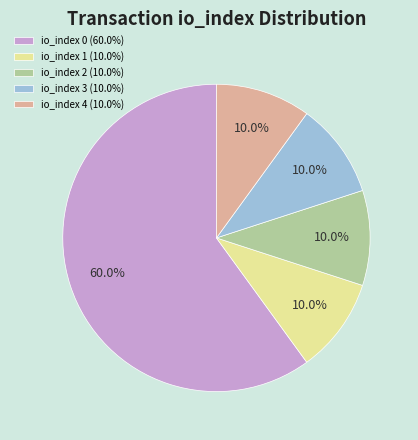

What is the ratio of the value at io_index 1 (10.0%) to the value at io_index 2 (10.0%)?

1.0